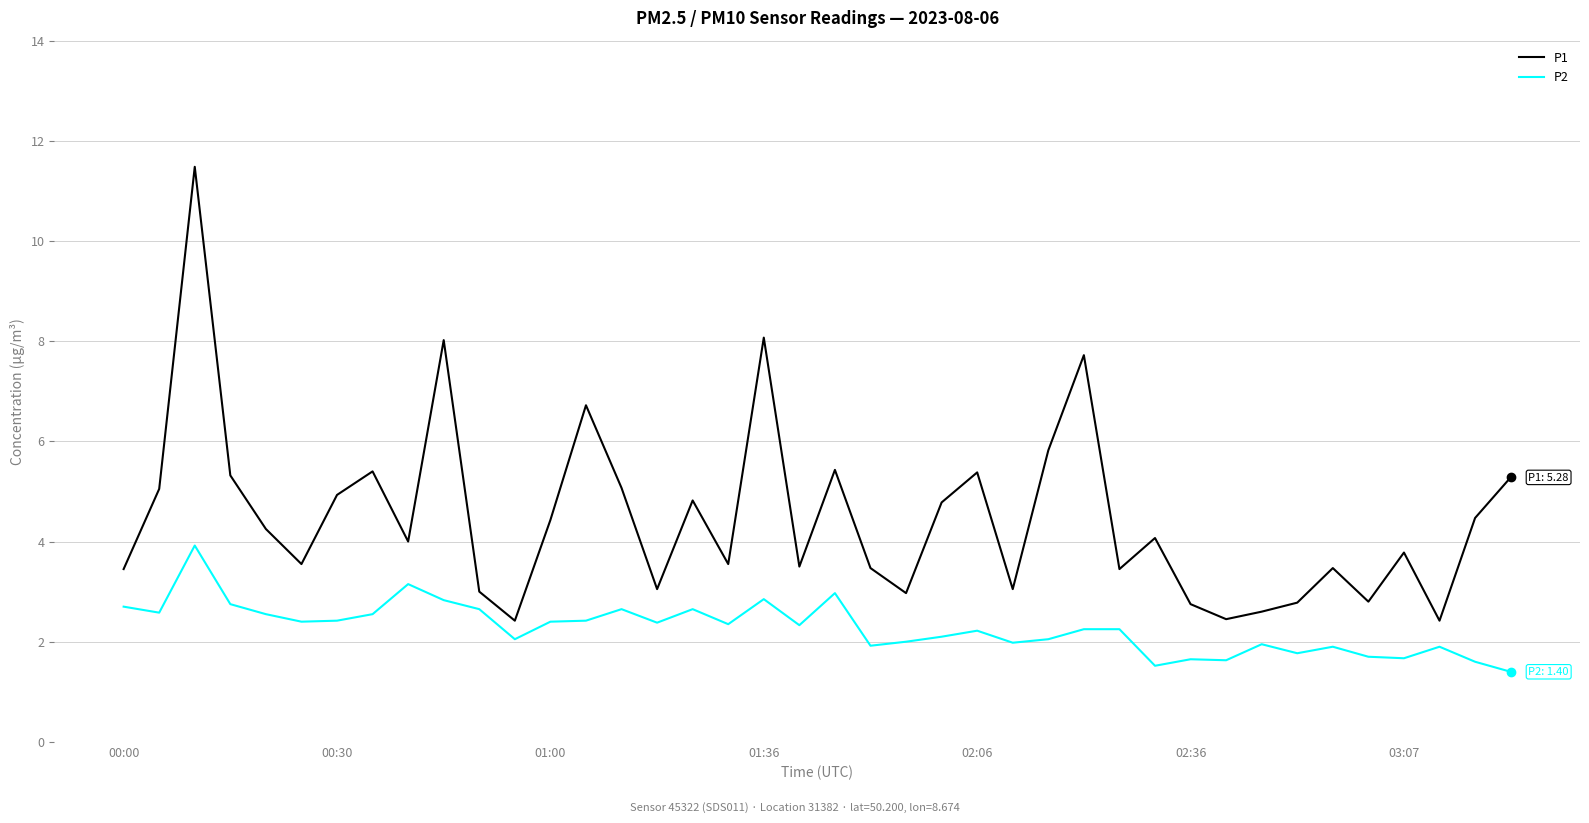

What is the lowest value of the P1 series?

2.4